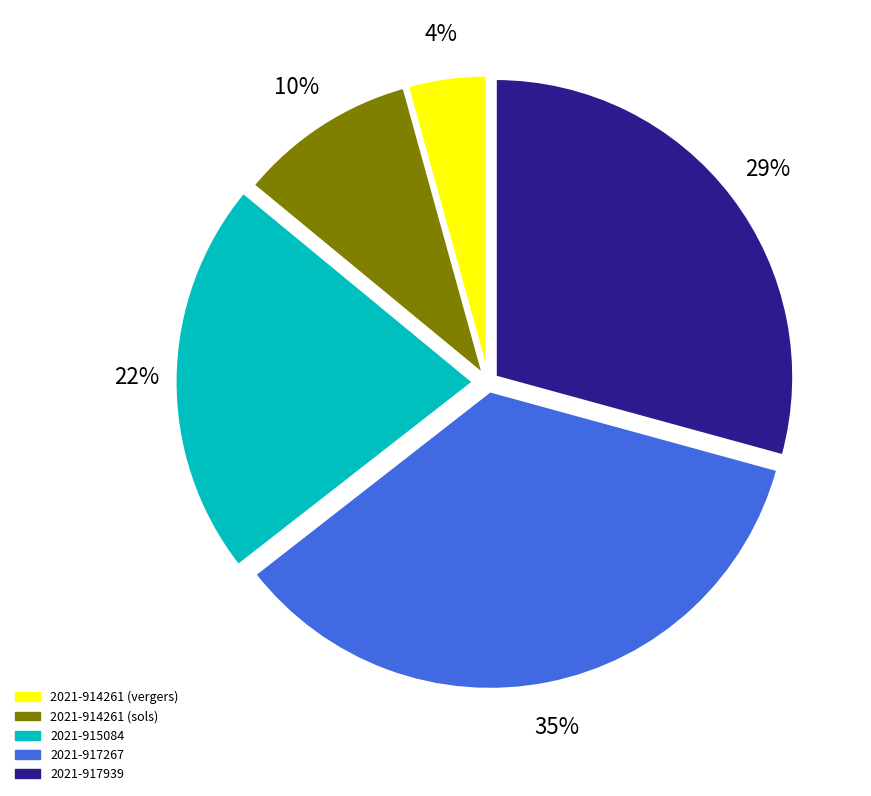

How many segments does this pie chart have?

5